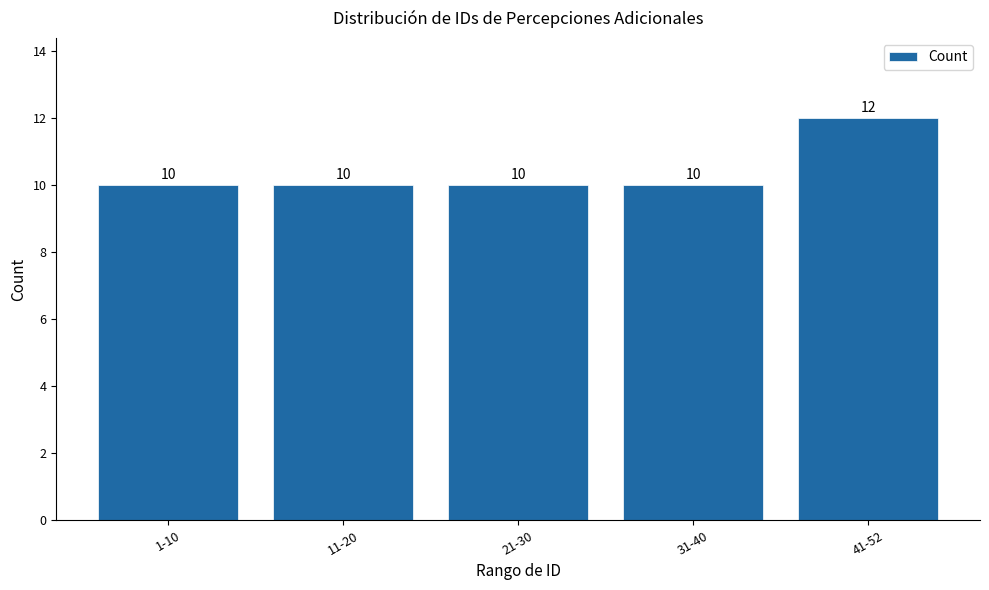

Count the values in the range 10 to 11.

4